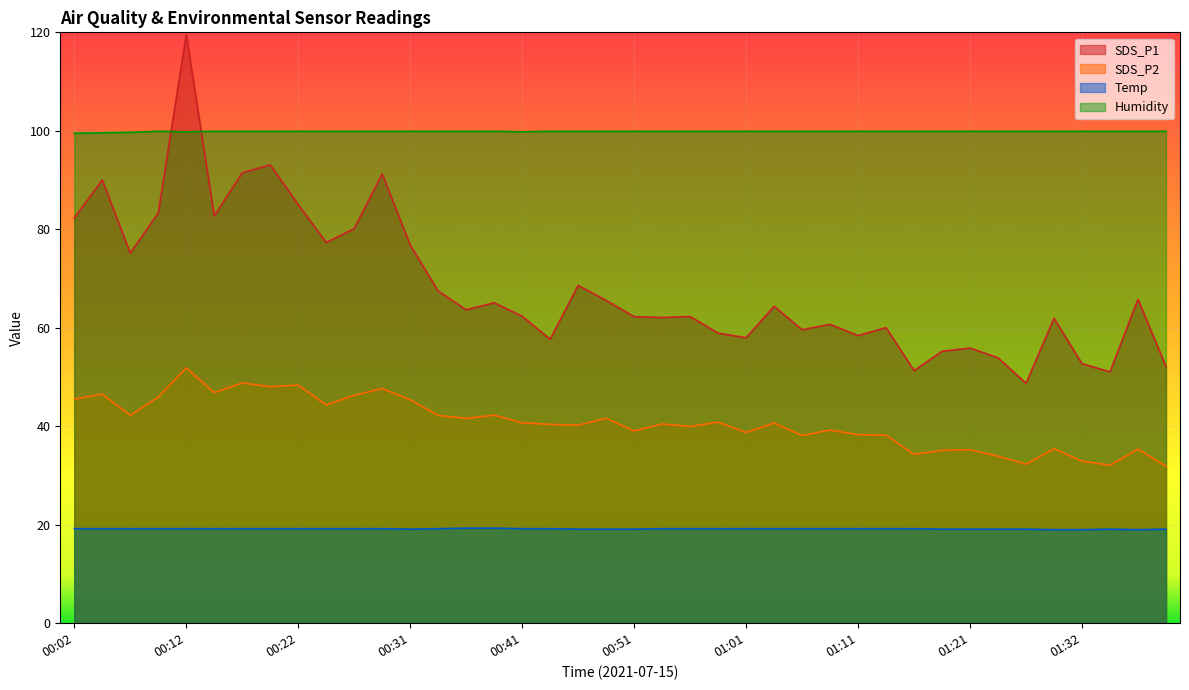

How many data points in SDS_P1 are above 63?

20